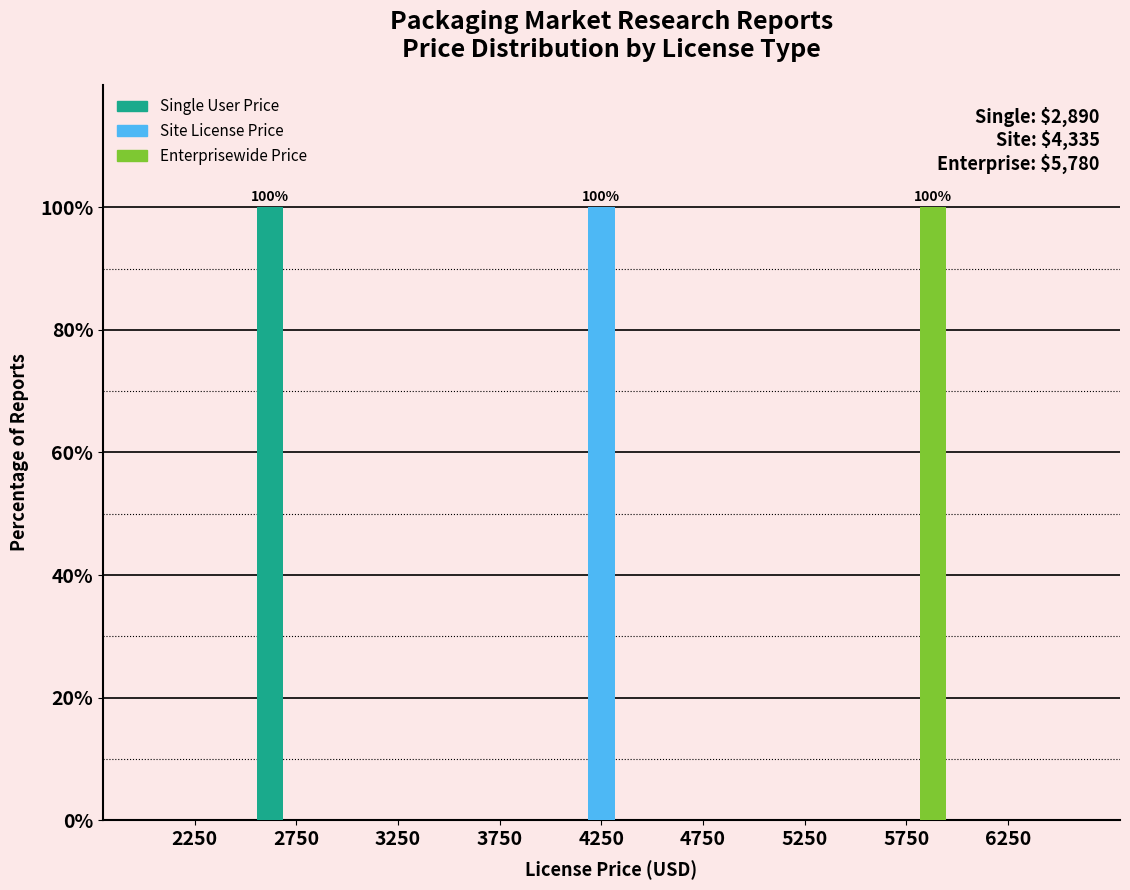

Reading left to right, extract all data points from this chart.

Single User Price: 2250=0	2750=100	3250=0	3750=0	4250=0	4750=0	5250=0	5750=0	6250=0
Site License Price: 2250=0	2750=0	3250=0	3750=0	4250=100	4750=0	5250=0	5750=0	6250=0
Enterprisewide Price: 2250=0	2750=0	3250=0	3750=0	4250=0	4750=0	5250=0	5750=100	6250=0